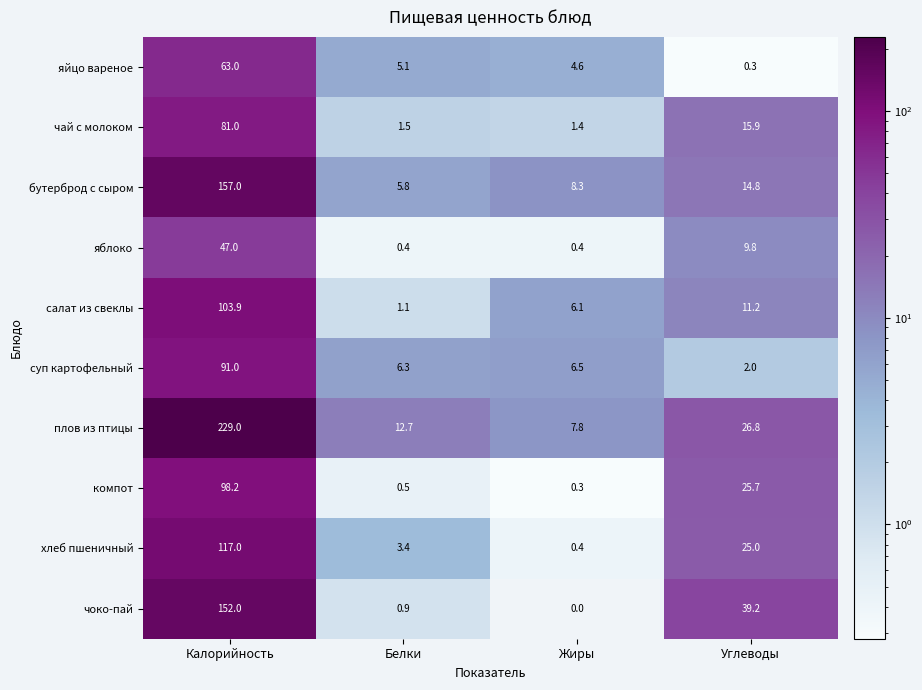

Is the value of яйцо вареное at Калорийность greater than the value of чай с молоком at Жиры?

Yes